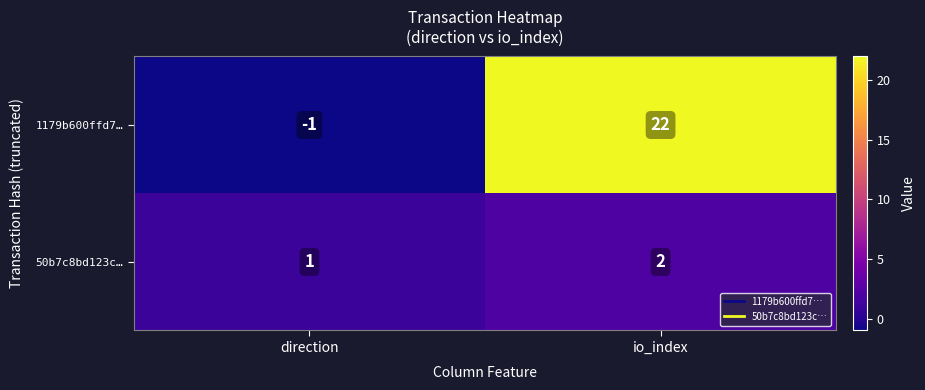

What is the sum of all 1179b600ffd7… values?

21